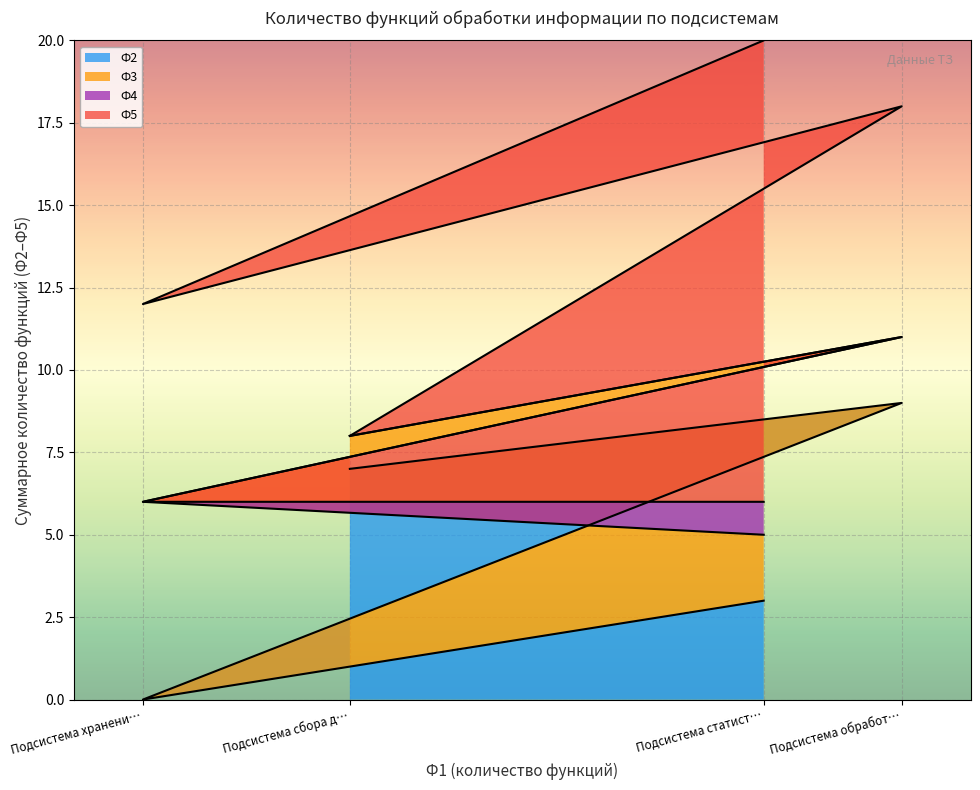

The Ф3 series shows 3 at Подсистема обработки данных. True or false?

False